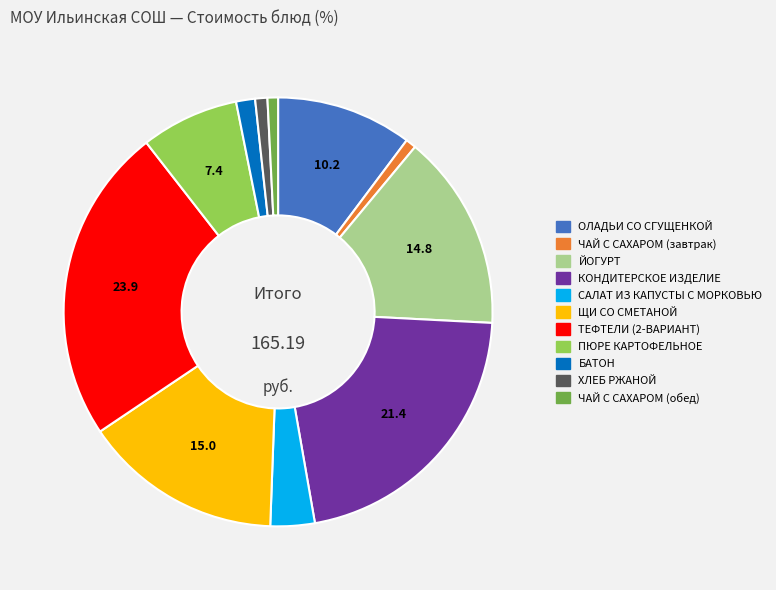

Does any single category account for the majority?

No